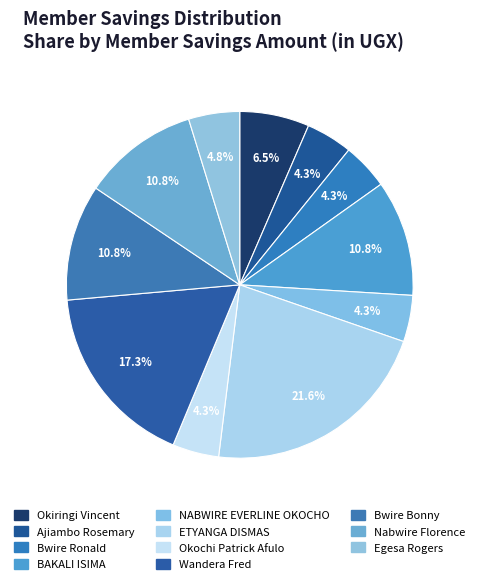

How many slices are in this pie chart?

11